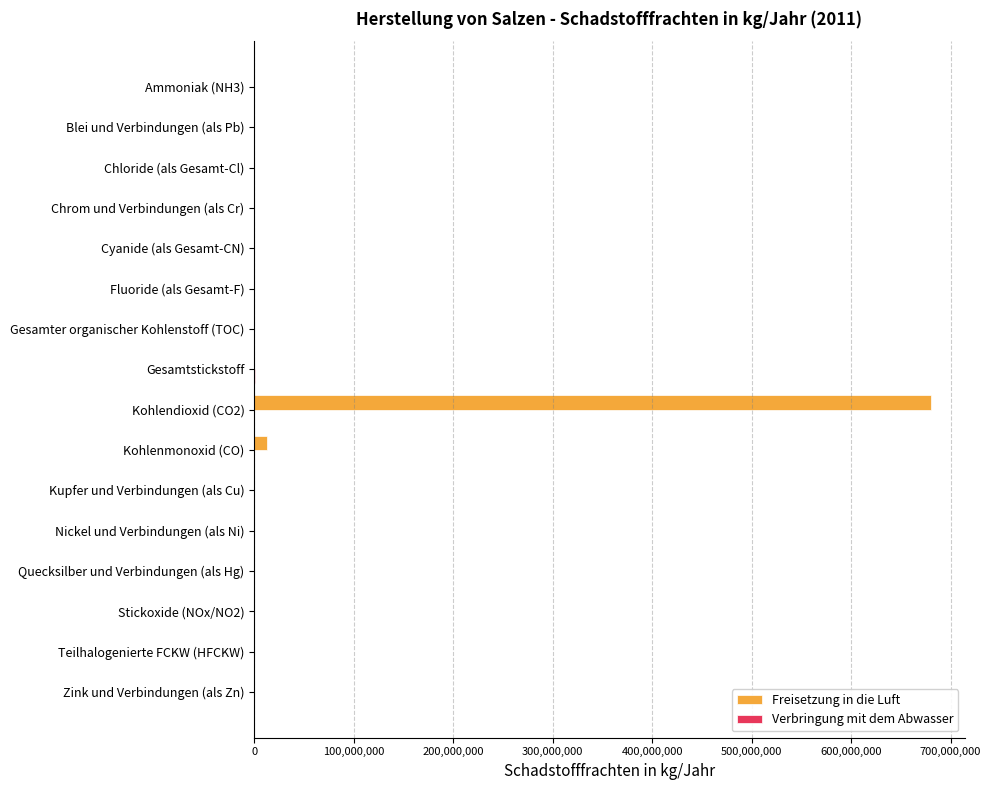

Which category has the highest value in the Freisetzung in die Luft series?

Kohlendioxid (CO2)